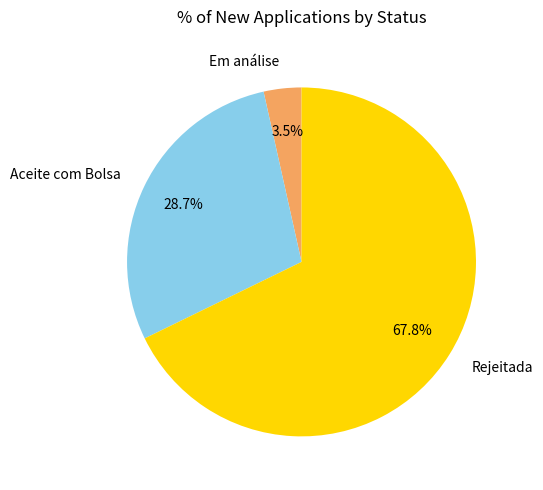

Which slice is the smallest?

Em análise